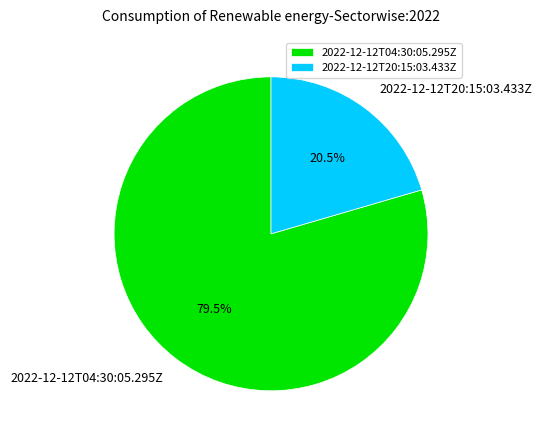

Count the number of slices in the pie.

2